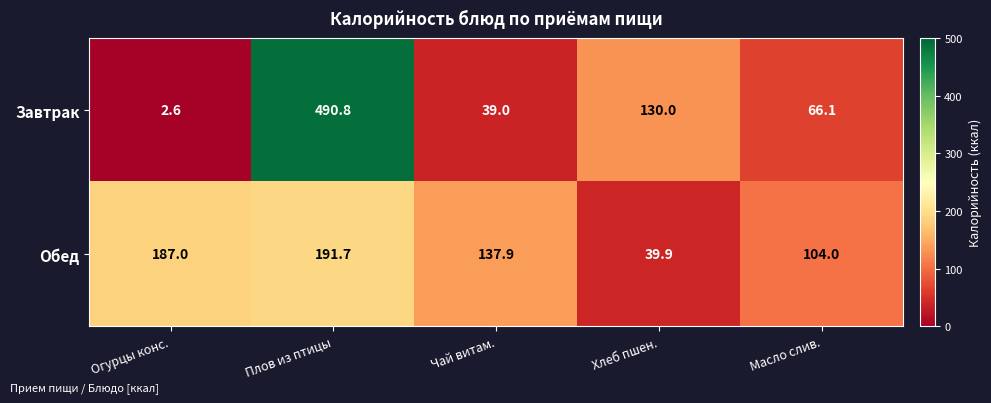

What is the greatest value displayed?

490.8